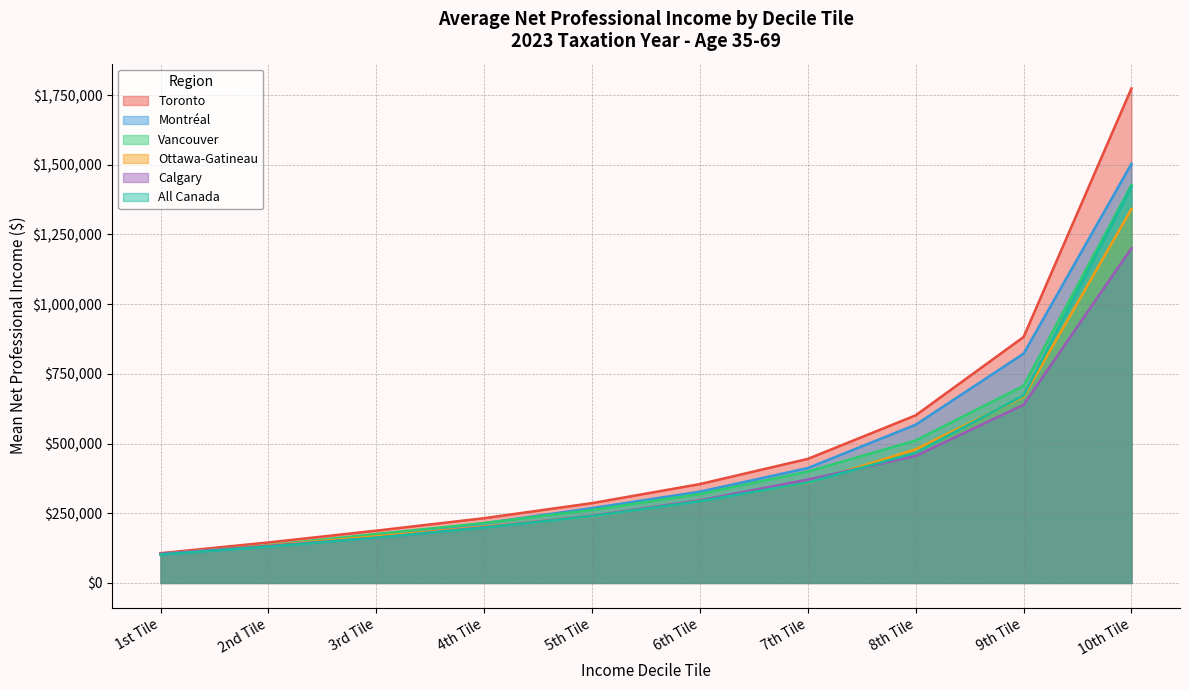

After their last crossing, which series has the higher values: Calgary or Ottawa-Gatineau?

Ottawa-Gatineau